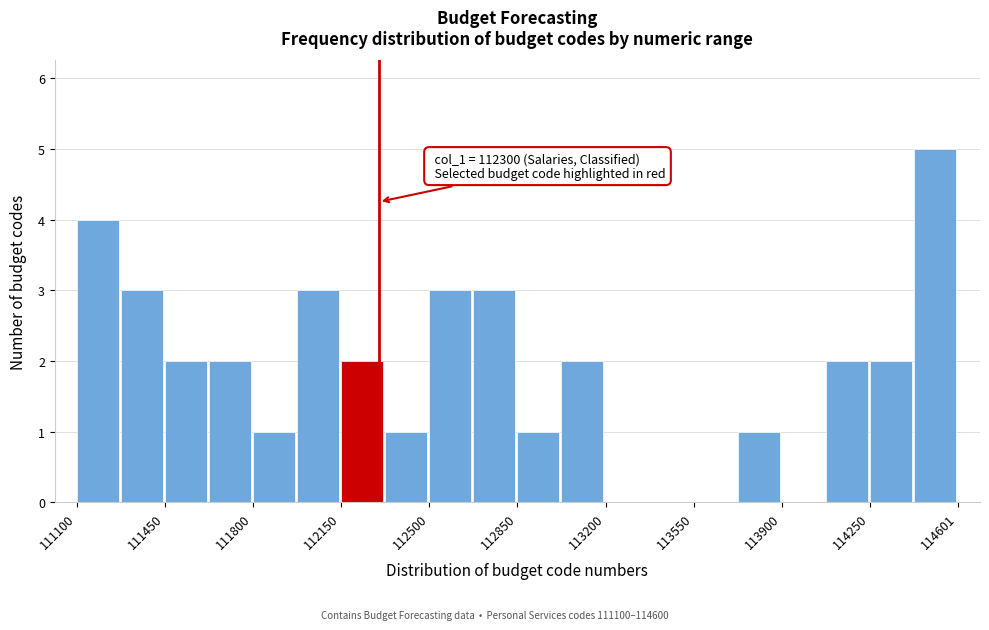

Around what value on the x-axis is the tallest bar? Give the approximate position of its centre, as read against the axis.

114500